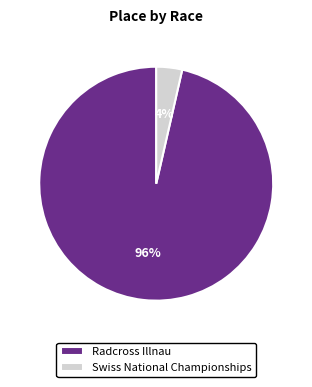

The Swiss National Championships slice represents 4% of the pie. True or false?

True